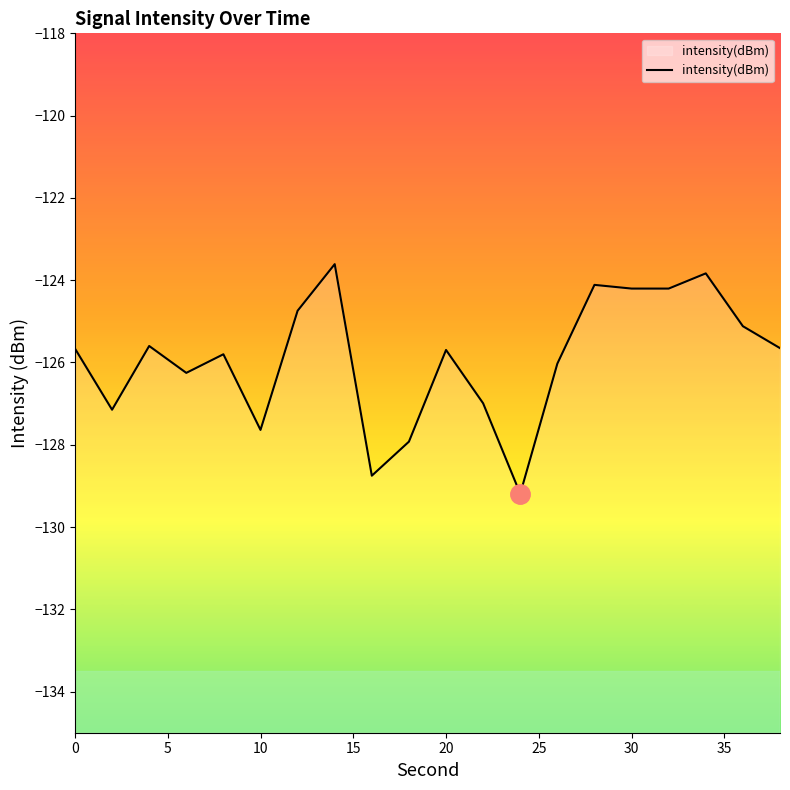

What is the difference between the maximum and minimum values?

5.6